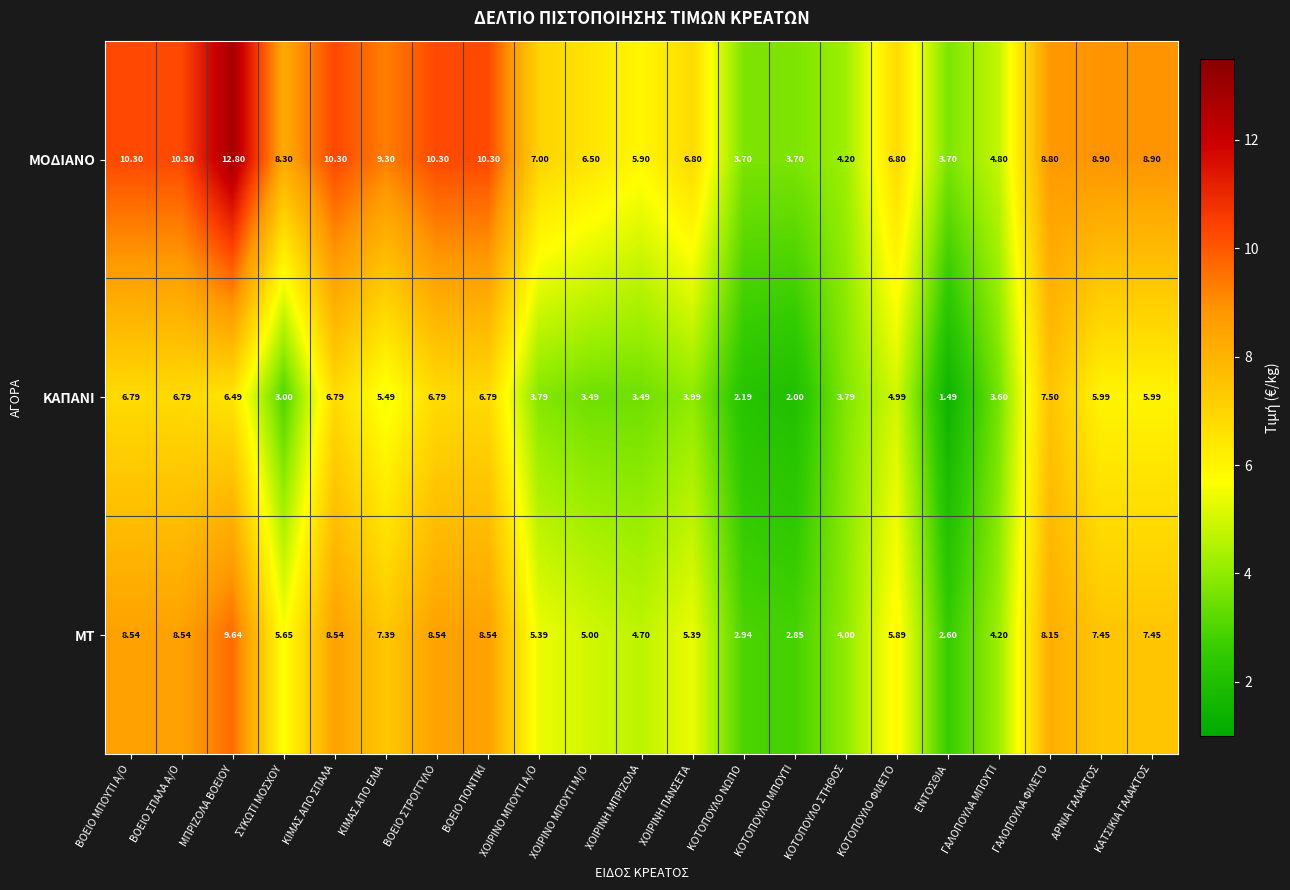

Where does the ΜΟΔΙΑΝΟ series first go above 8?

ΒΟΕΙΟ ΜΠΟΥΤΙ Α/Ο